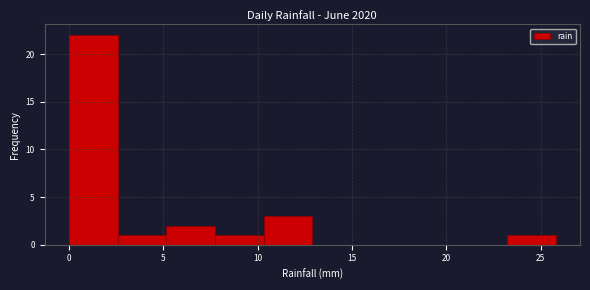

Reading left to right, list every bar in this chart as the range it spans on the x-axis followed by its height. Neither the bar edges nor the heights are printed on the chart, so give them approximately, as read against the axes.

0.0 to 2.5: 22
2.5 to 5.0: 1
5.0 to 7.5: 2
7.5 to 10.5: 1
10.5 to 13.0: 3
13.0 to 15.5: 0
15.5 to 18.0: 0
18.0 to 20.5: 0
20.5 to 23.0: 0
23.0 to 26.0: 1